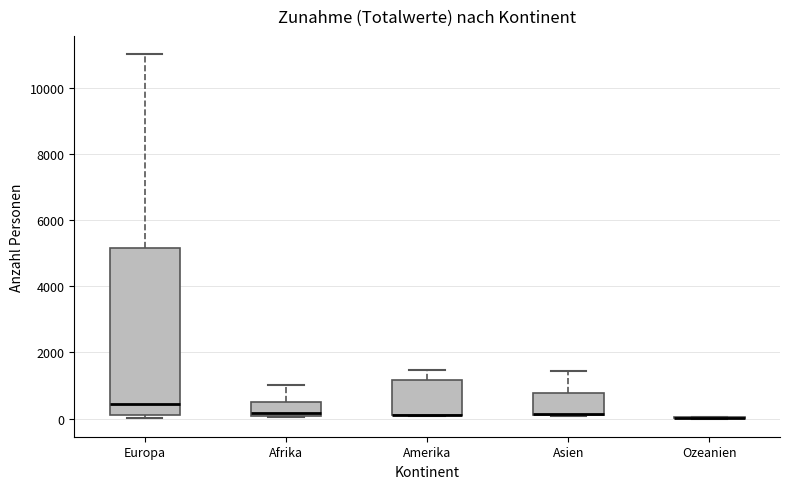

Comparing the boxes themselves (not the whiskers), which one is the tallest?

Europa